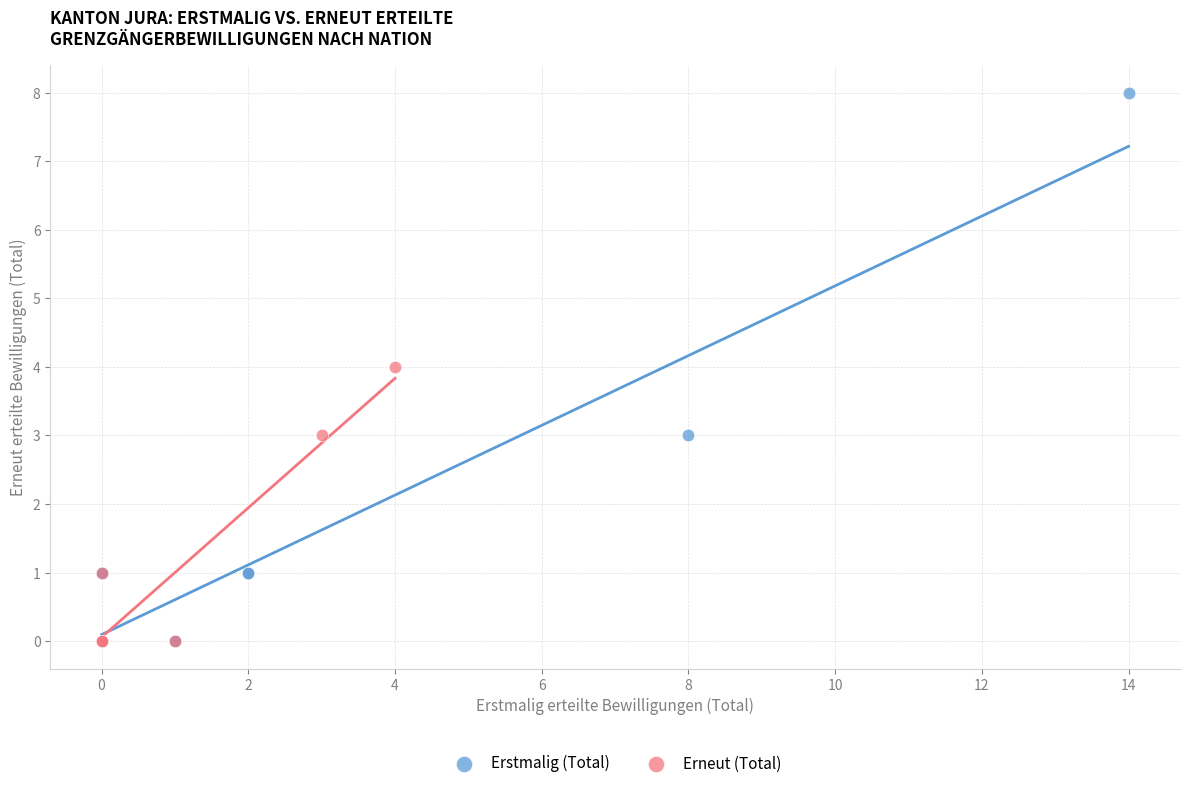

What are all the series names shown in the legend?

Erstmalig (Total), Erneut (Total)